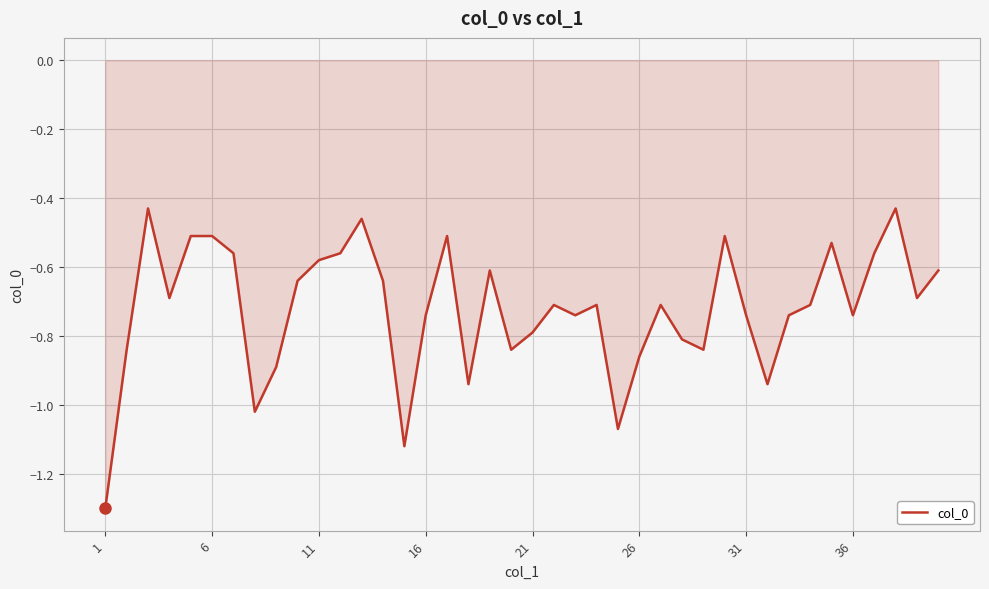

How many categories are shown in the chart?

40